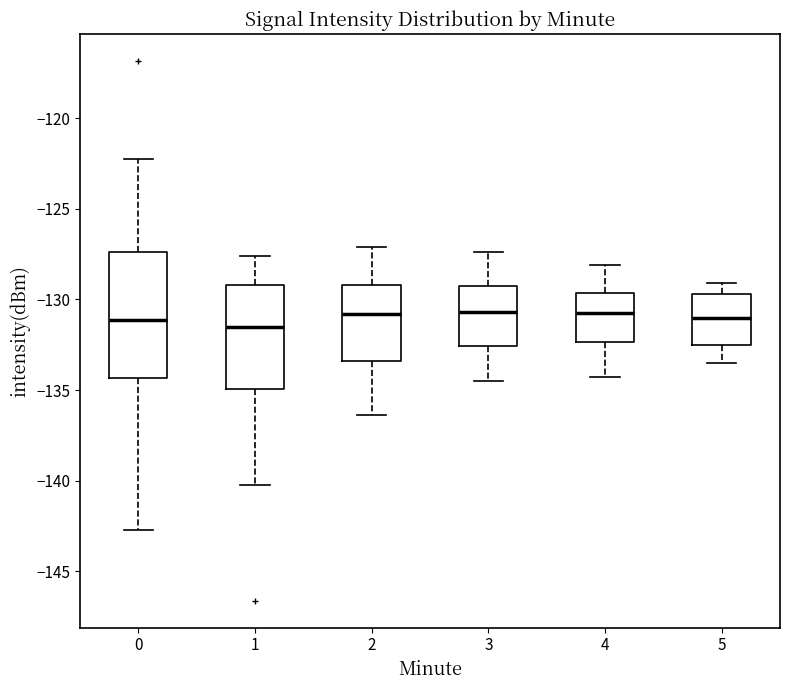

Reading left to right, transcribe this box plot: for each box, give where its median line is, the range the box spans, and where its two whiskers end, as read against the y-axis. The values are not printed on the chart, so give them approximately, as read against the axis.

0: median -131.0, box -134.5 to -127.5, whiskers -142.5 to -122.0
1: median -131.5, box -135.0 to -129.0, whiskers -140.0 to -127.5
2: median -131.0, box -133.5 to -129.0, whiskers -136.5 to -127.0
3: median -130.5, box -132.5 to -129.0, whiskers -134.5 to -127.5
4: median -130.5, box -132.5 to -129.5, whiskers -134.5 to -128.0
5: median -131.0, box -132.5 to -129.5, whiskers -133.5 to -129.0